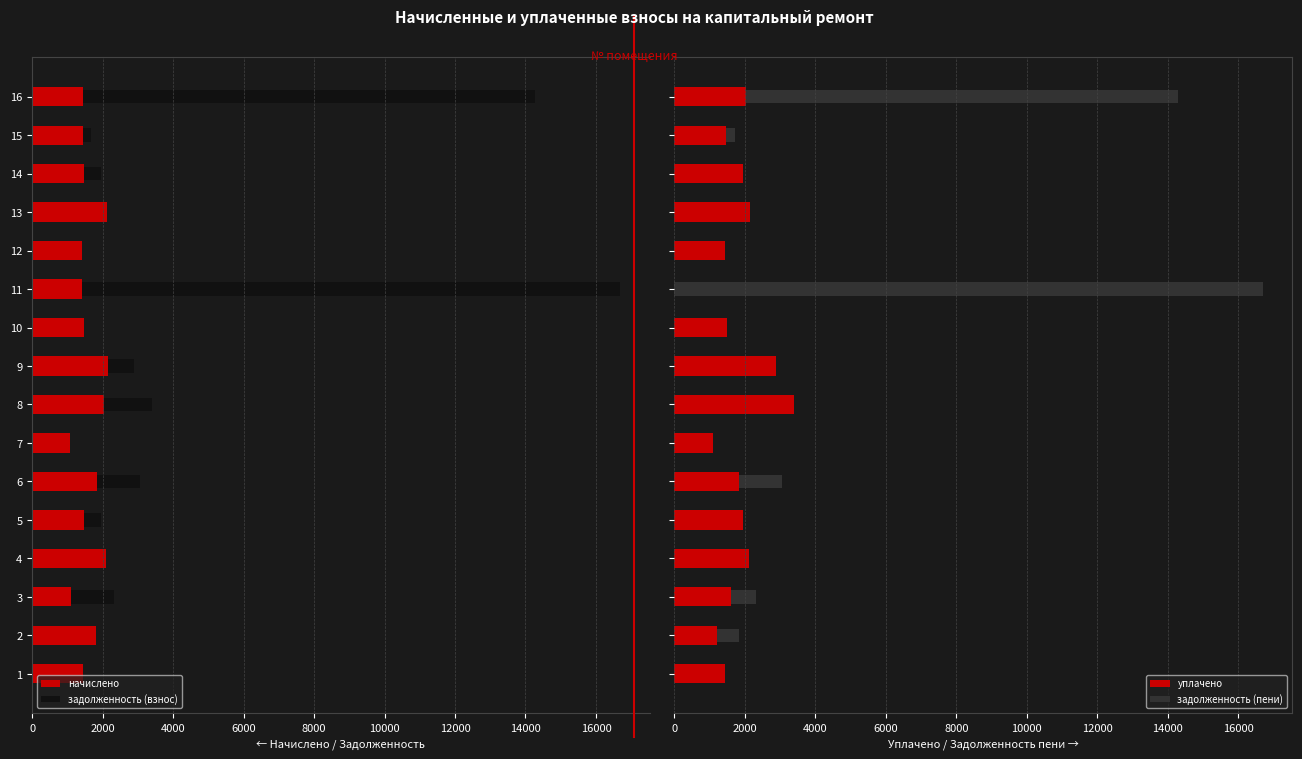

What are all the series names shown in the legend?

начислено, задолженность (взнос), уплачено, задолженность (пени)